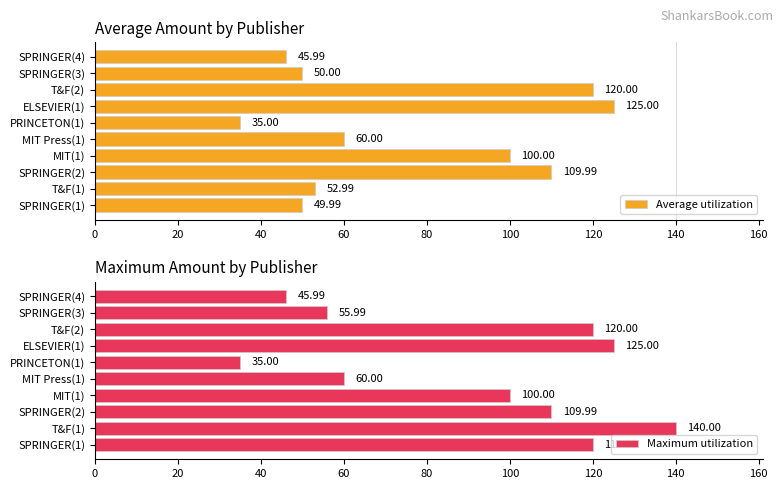

How many groups of bars are there?

10